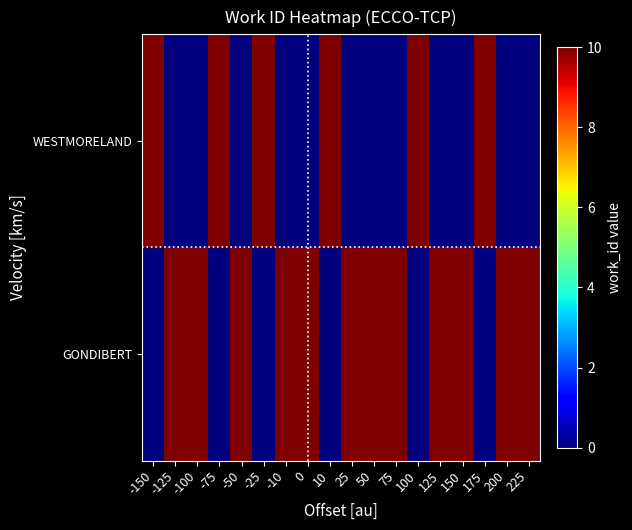

Reading left to right, what are all the values shown in this chart?

WESTMORELAND: -150=10	-125=0	-100=0	-75=10	-50=0	-25=10	-10=0	0=0	10=10	25=0	50=0	75=0	100=10	125=0	150=0	175=10	200=0	225=0
GONDIBERT: -150=0	-125=10	-100=10	-75=0	-50=10	-25=0	-10=10	0=10	10=0	25=10	50=10	75=10	100=0	125=10	150=10	175=0	200=10	225=10